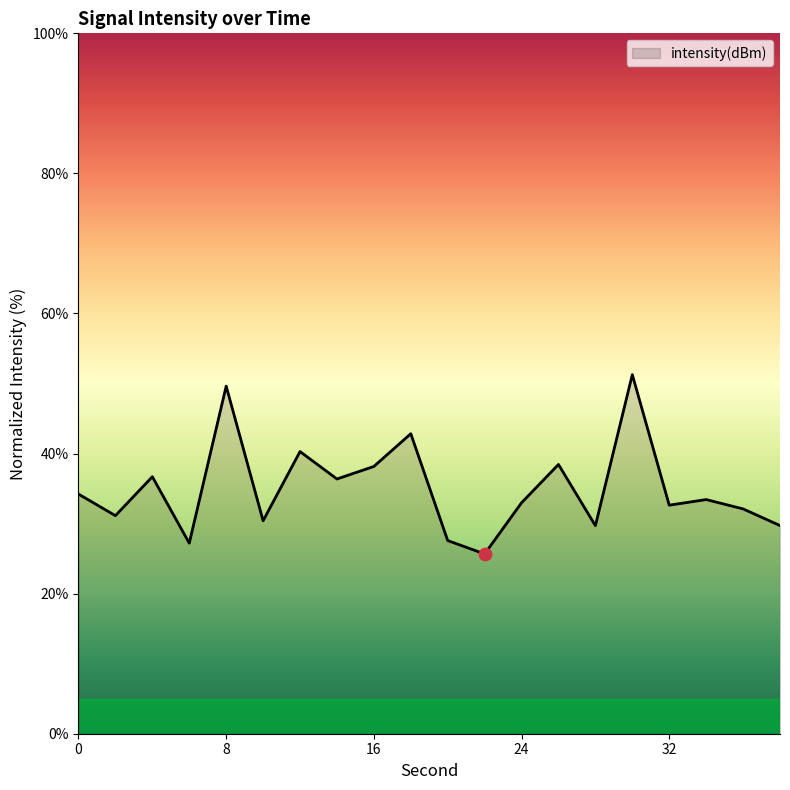

What is the minimum value shown in the chart?

25.7